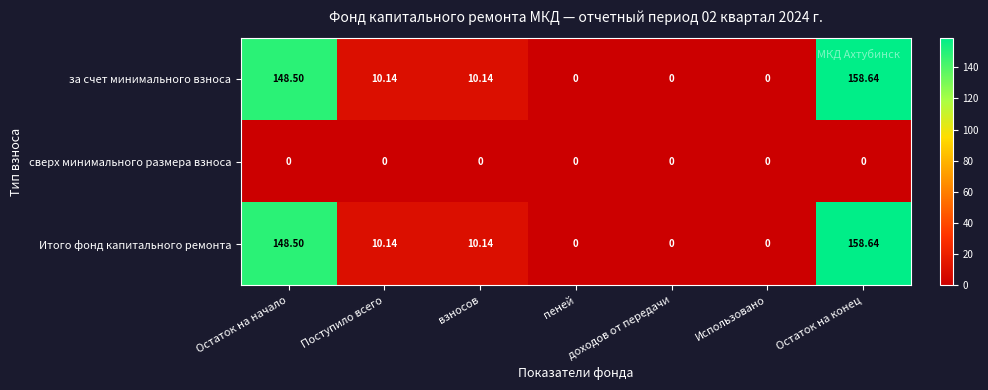

Is the value of Итого фонд капитального ремонта at Остаток на начало greater than the value of сверх минимального размера взноса at Использовано?

Yes